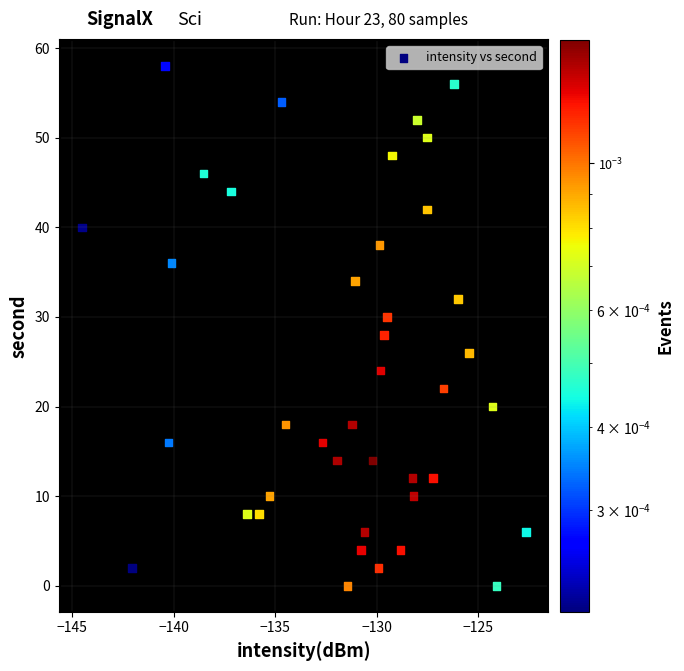

What is the range of Y values (max minus min)?

58